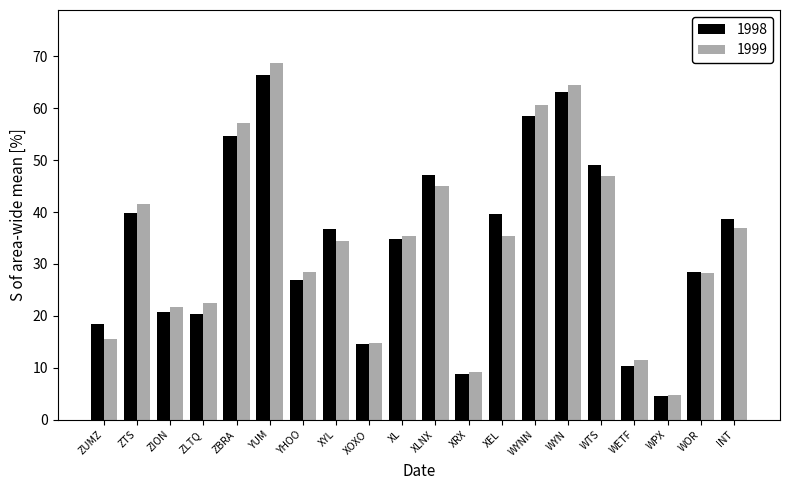

What is the difference between the highest and lowest values at XOXO?

0.3